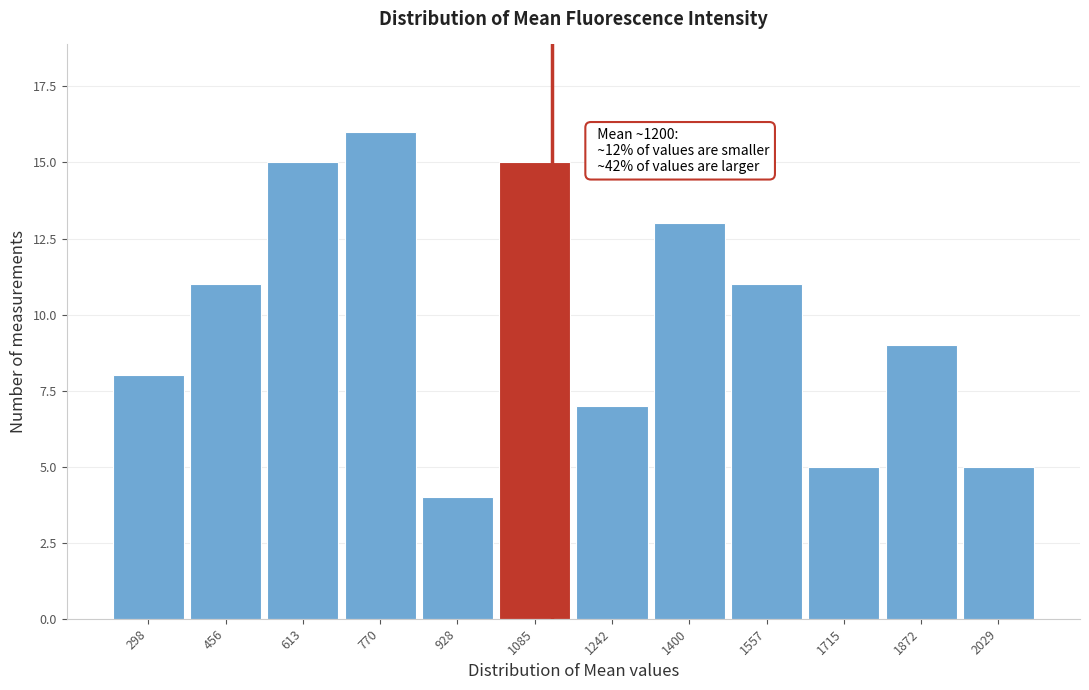

Reading left to right, extract all data points from this chart.

298=8	456=11	613=15	770=16	928=4	1085=15	1242=7	1400=13	1557=11	1715=5	1872=9	2029=5